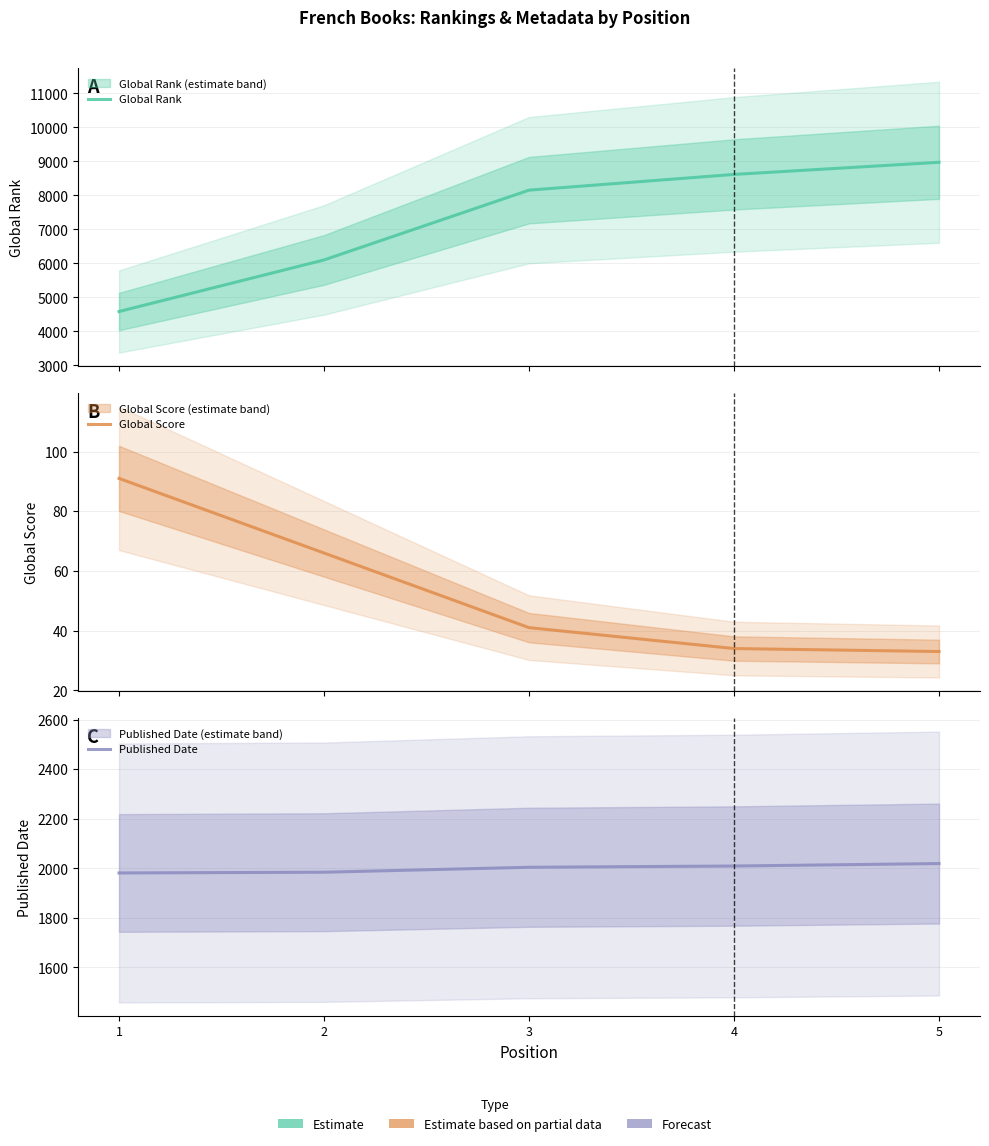

Is it true that Global Score equals 54 at 4?

False